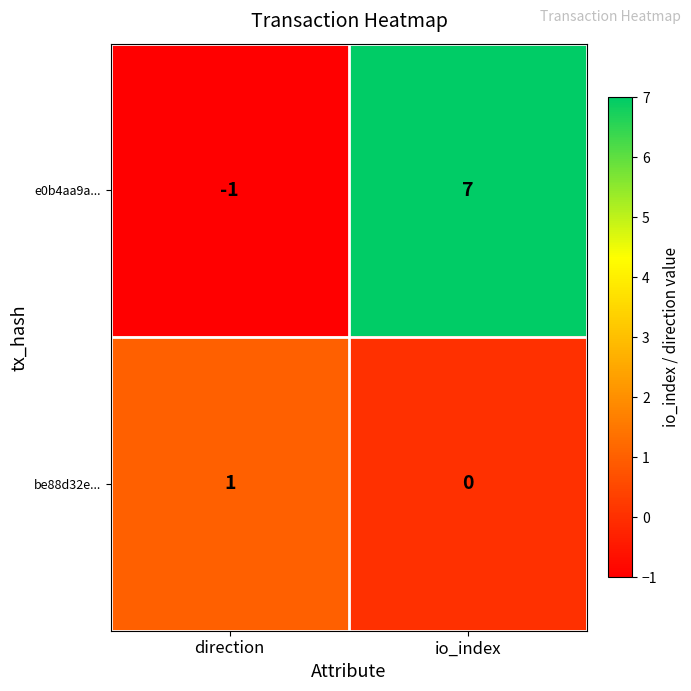

Is it true that e0b4aa9a... equals 7 at io_index?

True